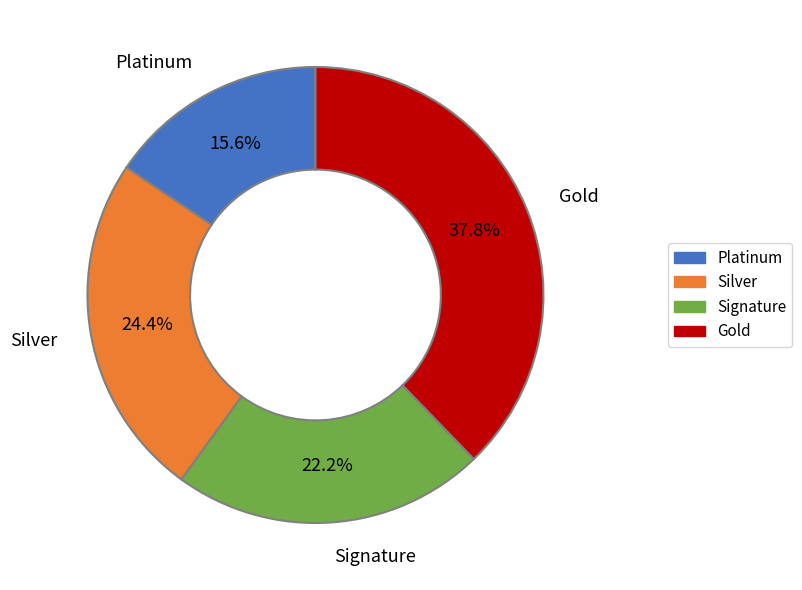

Is there a majority slice in this chart?

No